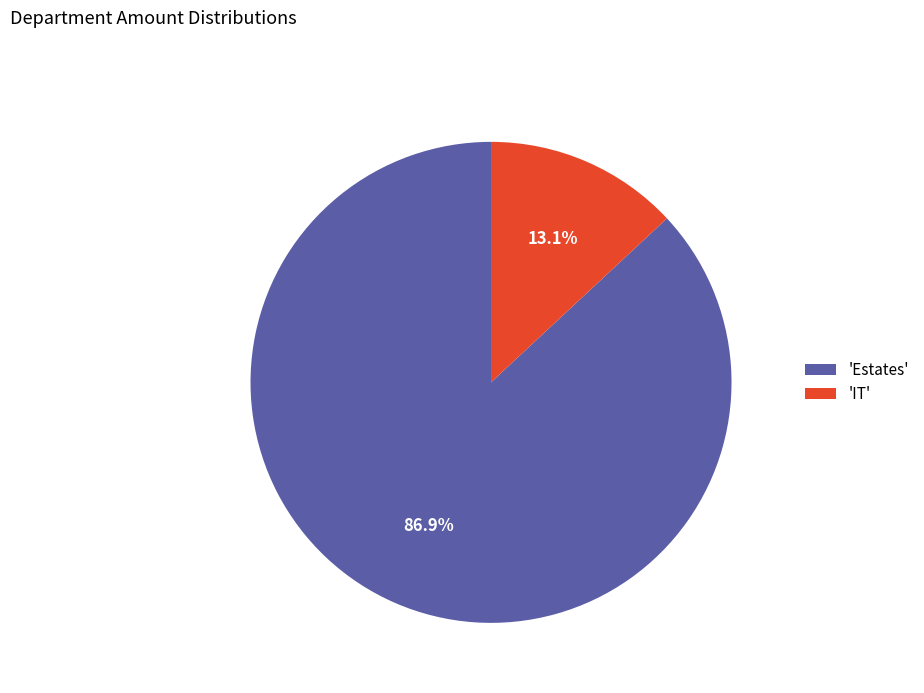

Rank the categories by value from lowest to highest.

'IT', 'Estates'